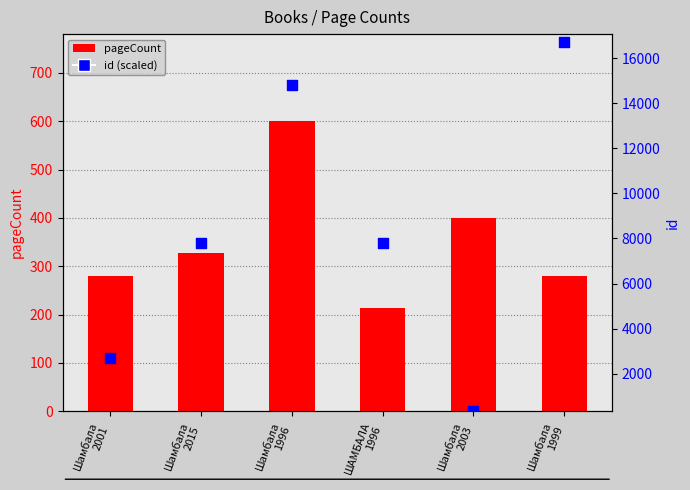

What are all the series names shown in the legend?

pageCount, id (scaled)